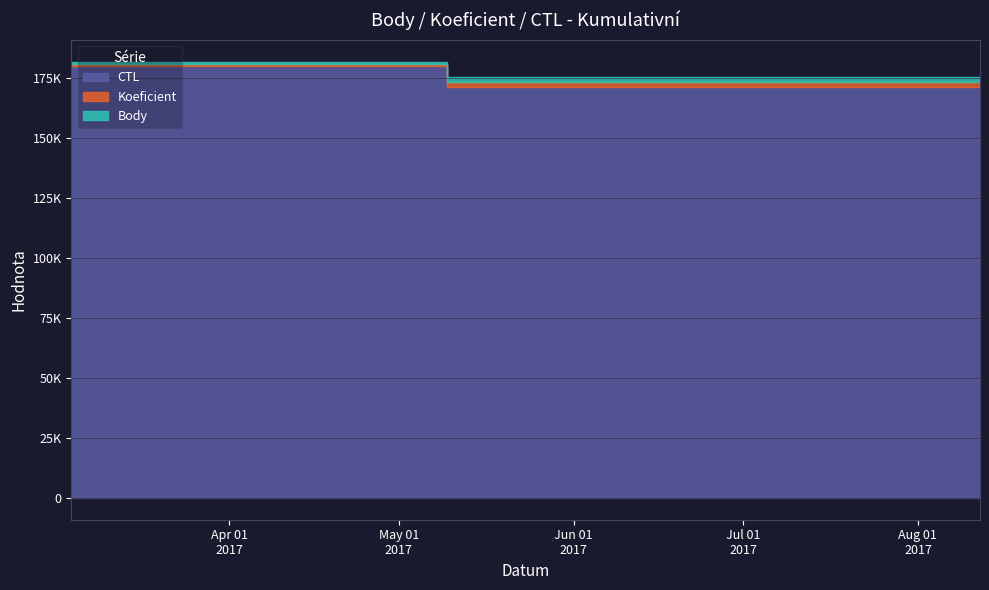

Is the value of Koeficient at 2017-07-15 greater than the value of Body at 2017-08-12?

No